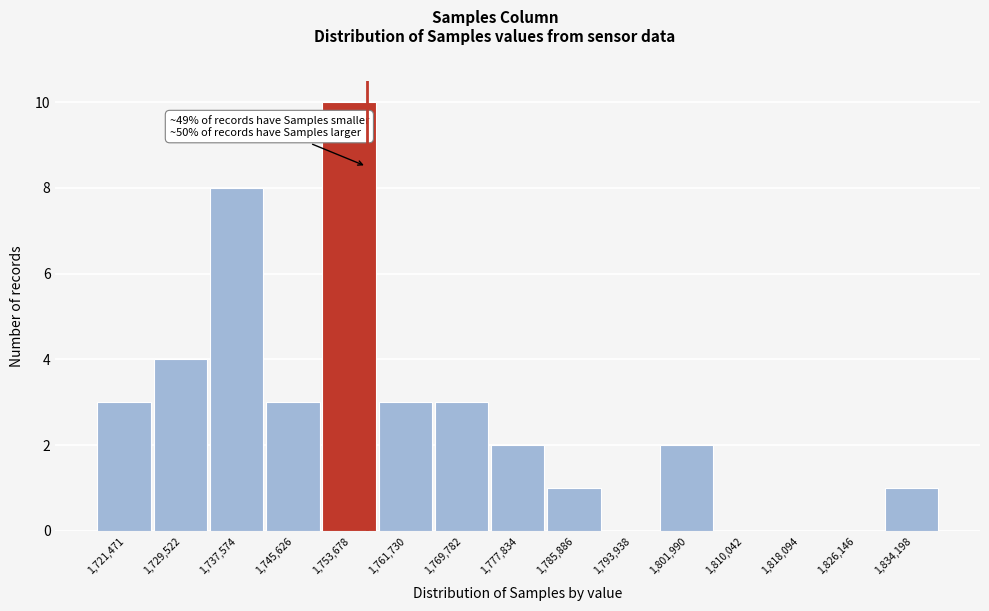

Reading left to right, extract all data points from this chart.

1,721,471=3	1,729,522=4	1,737,574=8	1,745,626=3	1,753,678=10	1,761,730=3	1,769,782=3	1,777,834=2	1,785,886=1	1,793,938=0	1,801,990=2	1,810,042=0	1,818,094=0	1,826,146=0	1,834,198=1